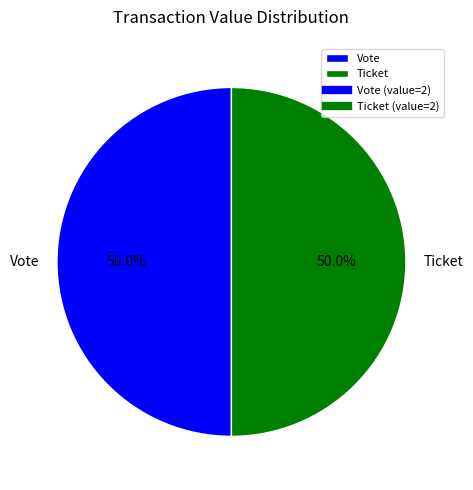

What percentage is NOT represented by Vote?

50.0%